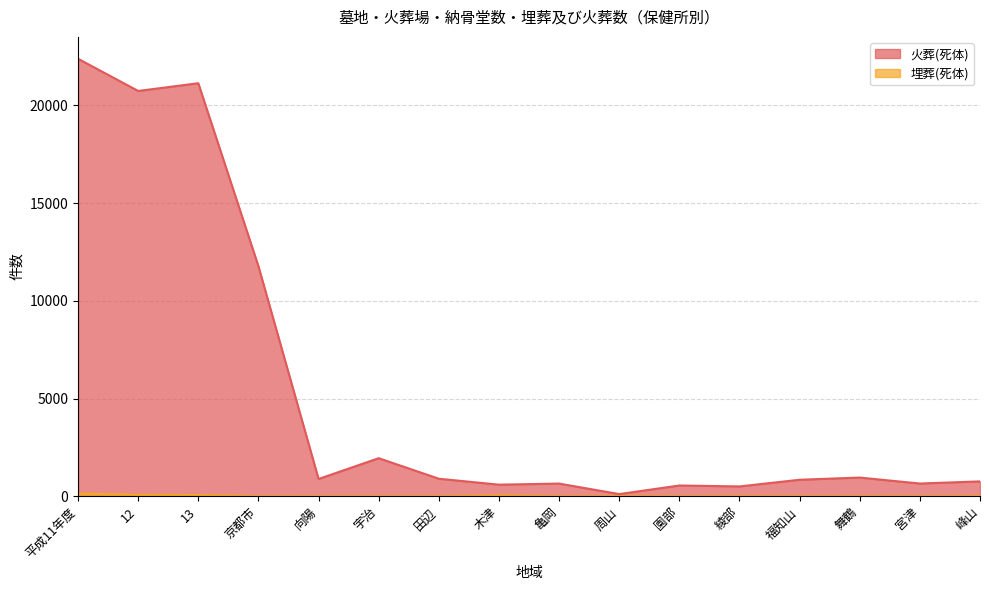

What is the label of the 7th point from the right?

周山